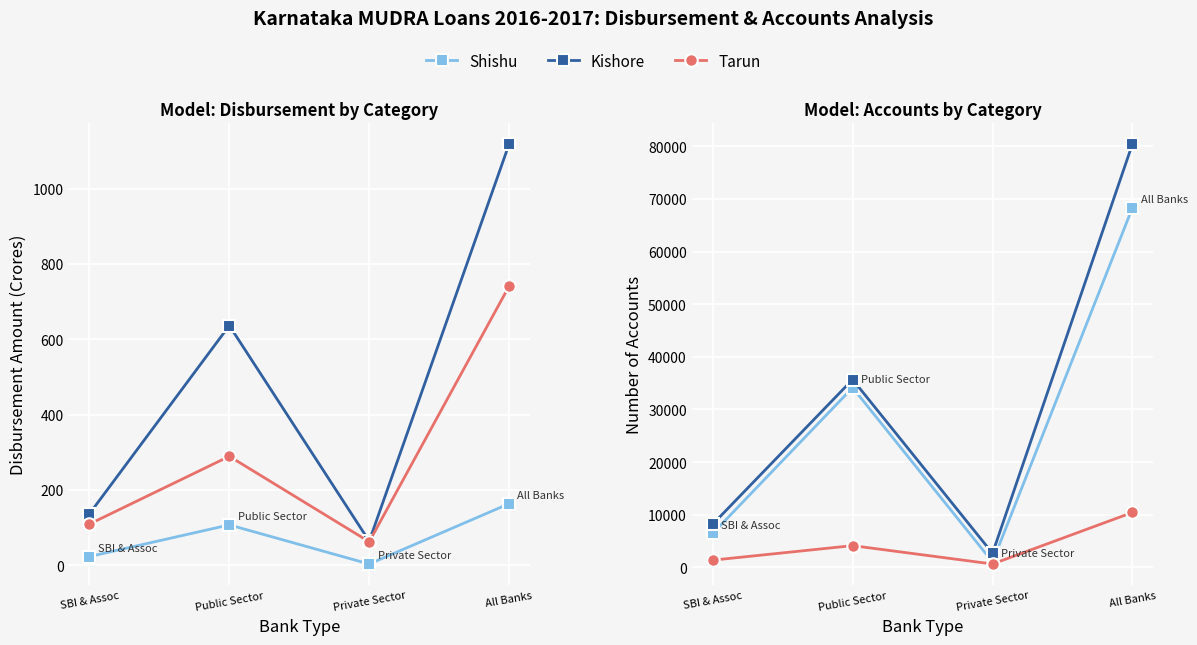

True or false: Kishore and Shishu cross at least once.

False